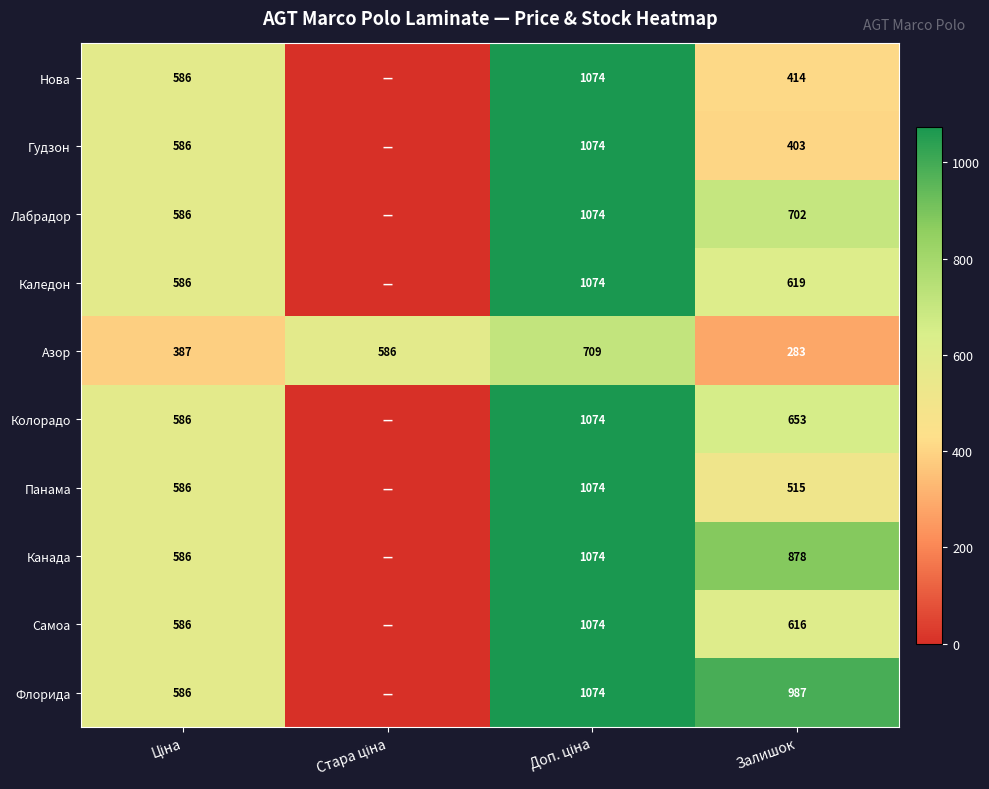

At which category is the sum across all series the highest?

Доп. ціна